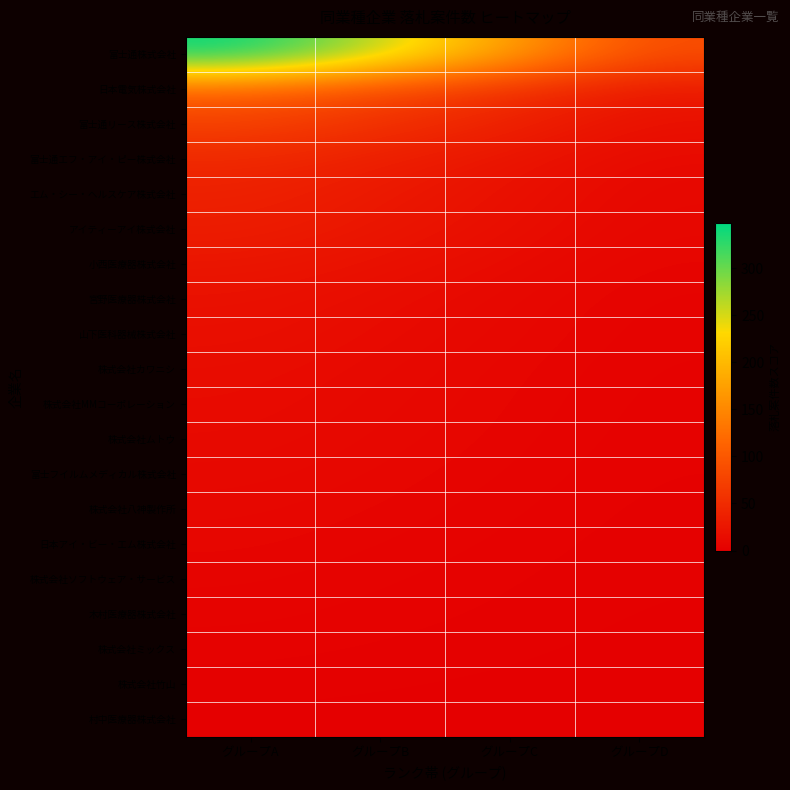

At which category is the sum across all series the highest?

グループA